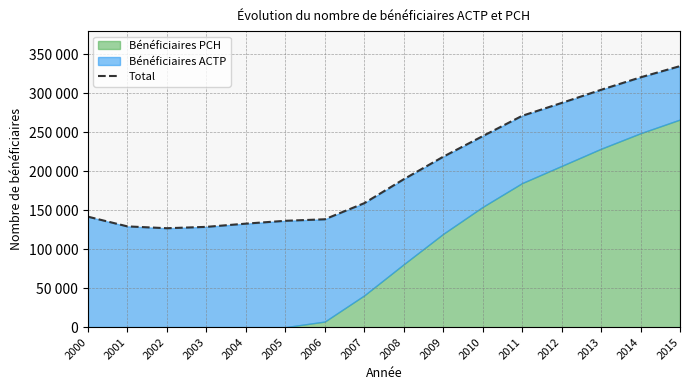

How many lines are shown in the chart?

1